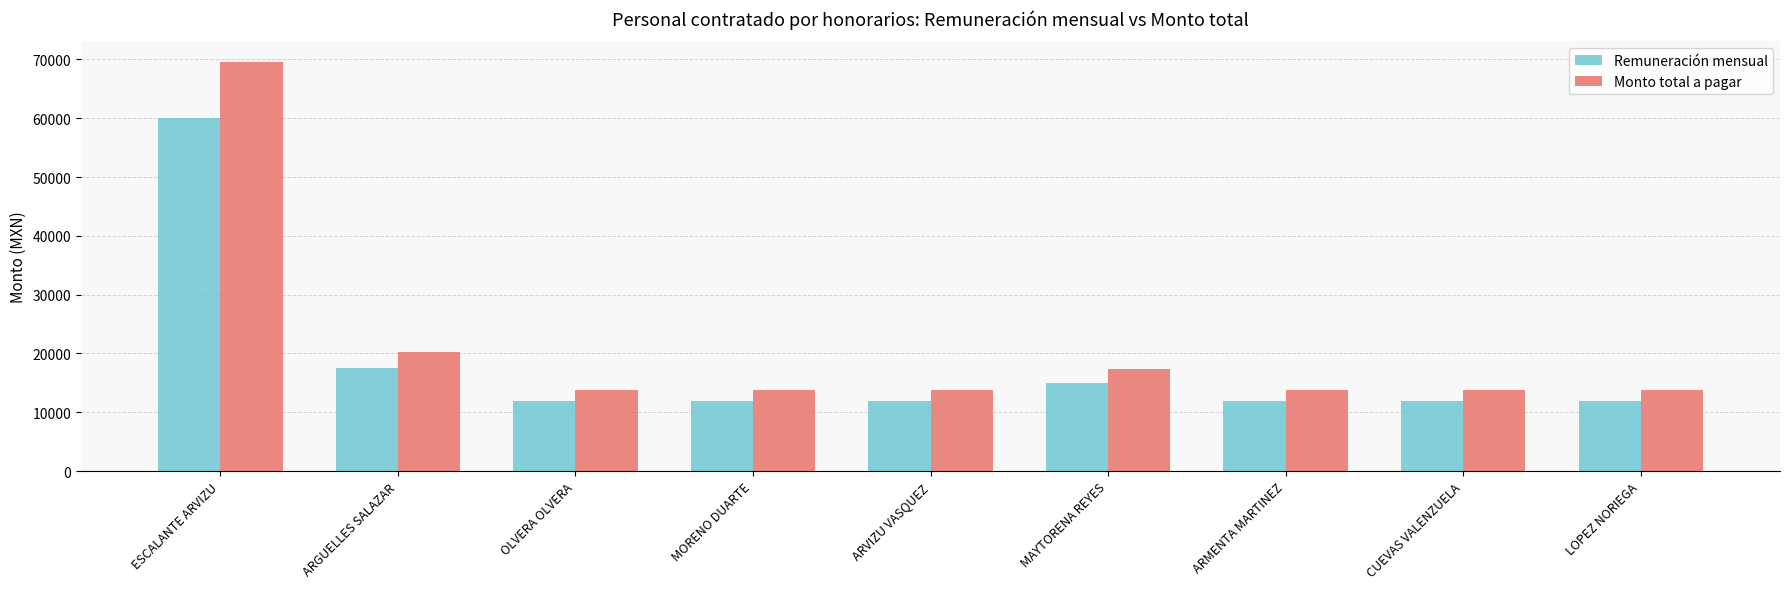

What is the difference between the Remuneración mensual values at ARMENTA MARTINEZ and MAYTORENA REYES?

3150